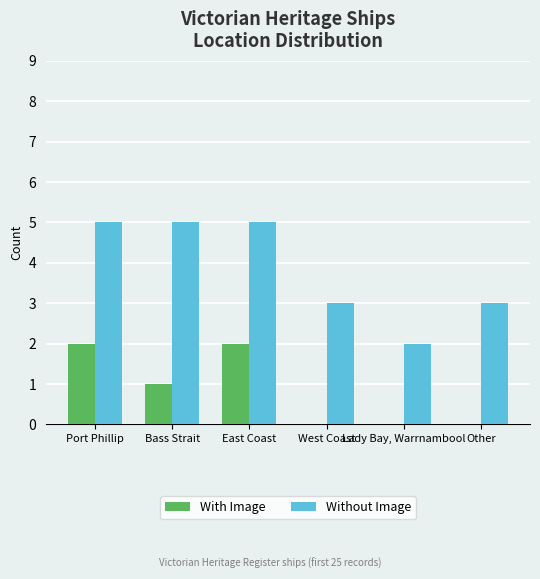

Which series has the largest total across all categories?

Without Image